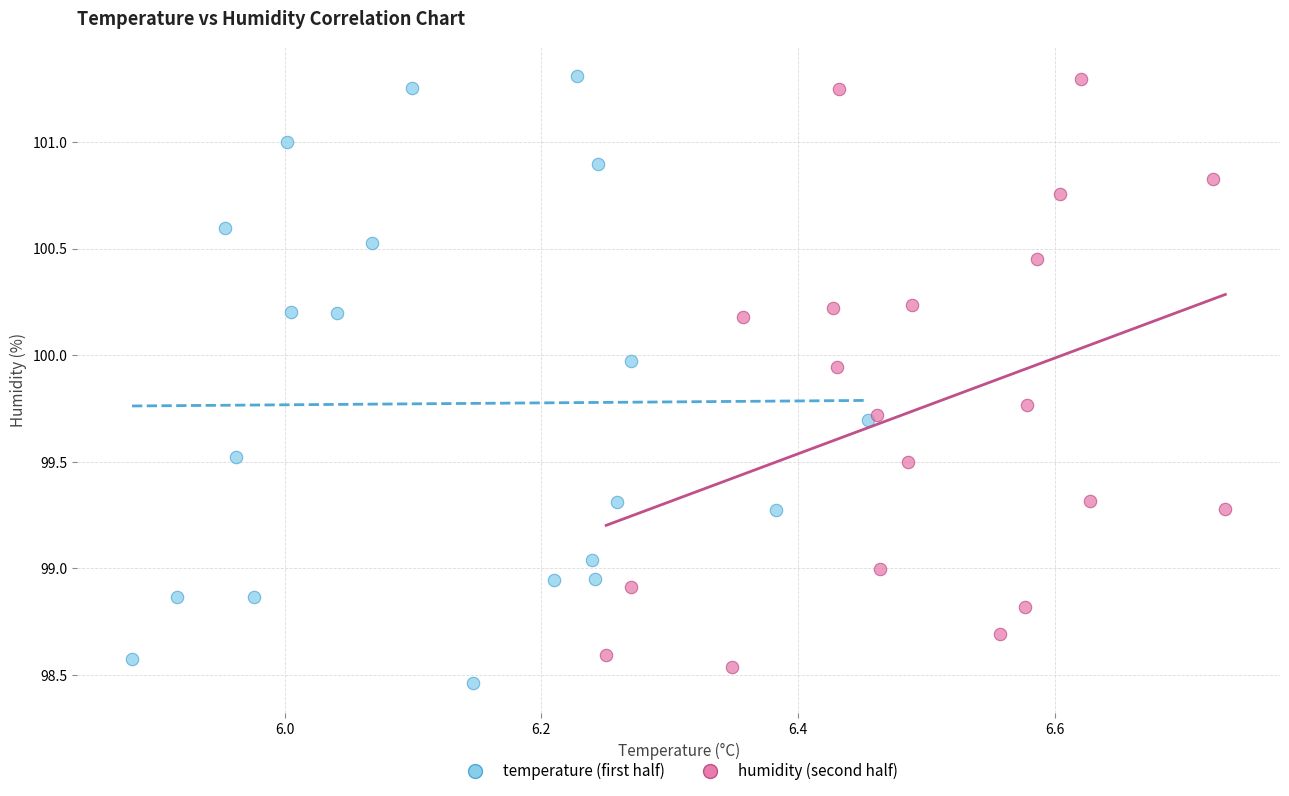

What are all the series names shown in the legend?

temperature (first half), humidity (second half)